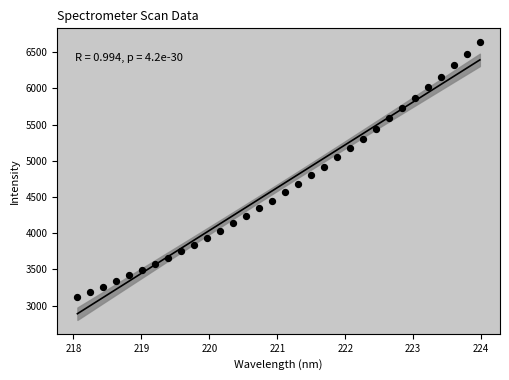

What is the range of Y values (max minus min)?

3516.9